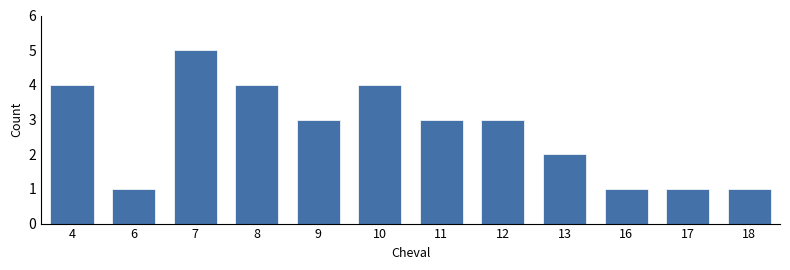

What is the value of the 9th bar from the left?

2